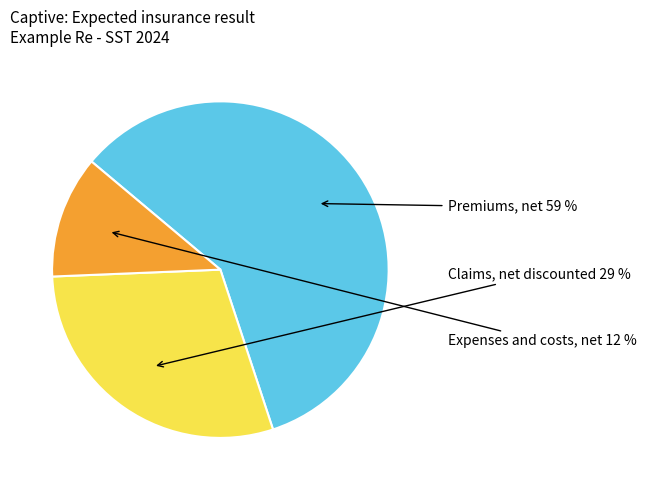

What is the largest slice in the pie chart?

Premiums, net